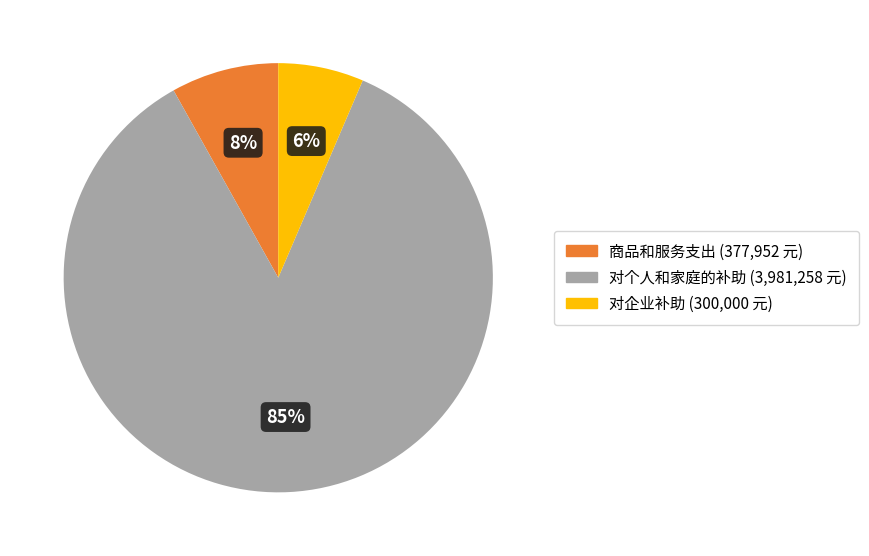

To the nearest percent, what is the average slice percentage?

33%